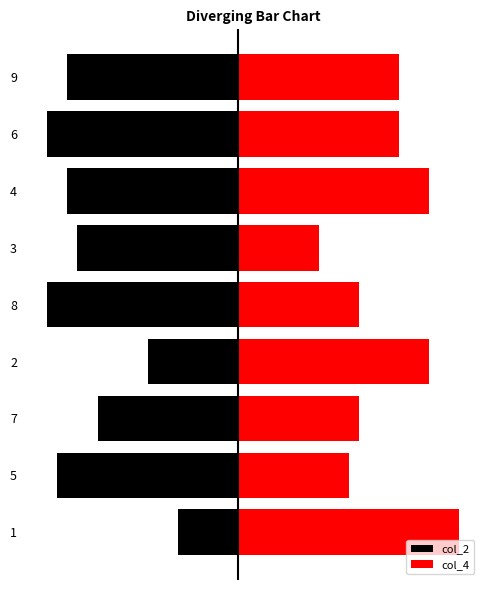

Which series has the largest range (max minus min)?

col_4